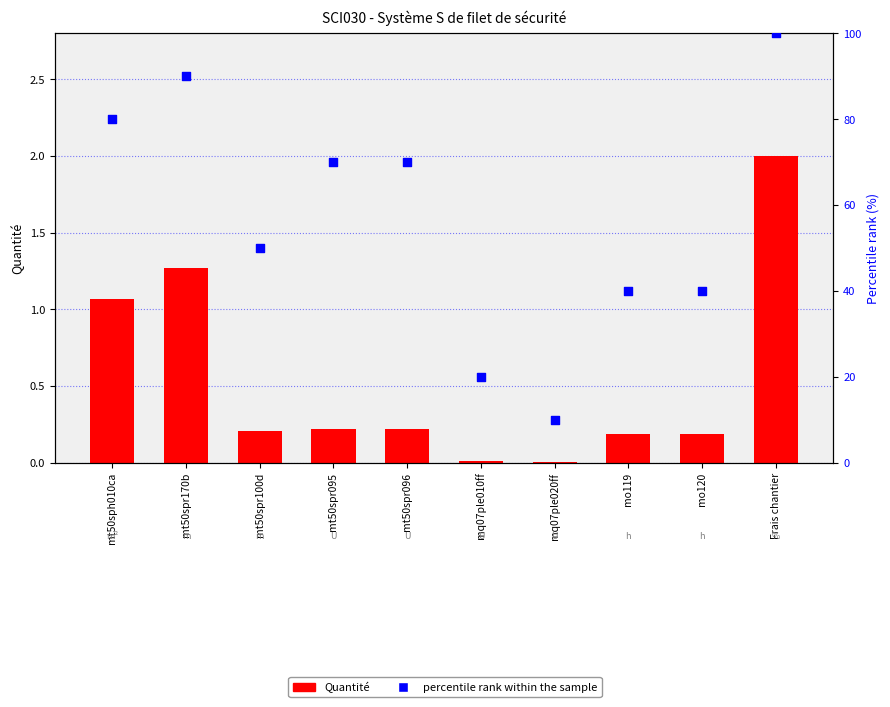

Which series has the largest Y range (max minus min)?

percentile rank within the sample